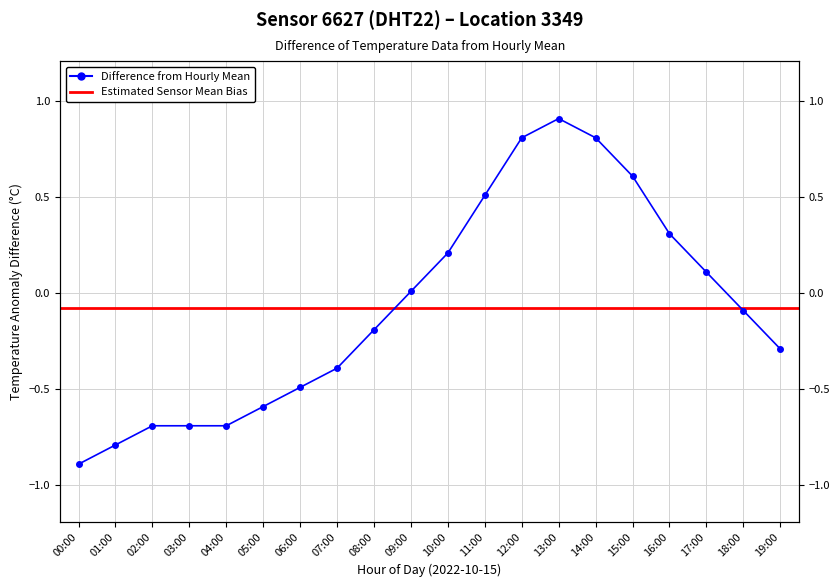

What is the label of the 12th point from the left?

11:00